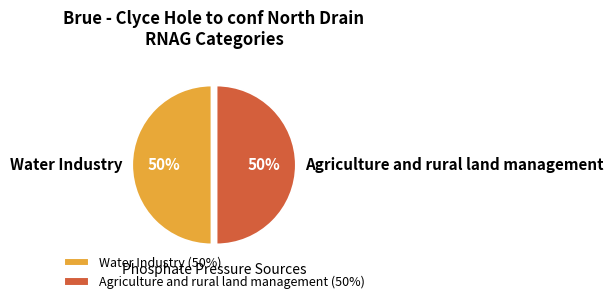

Count the number of slices in the pie.

2